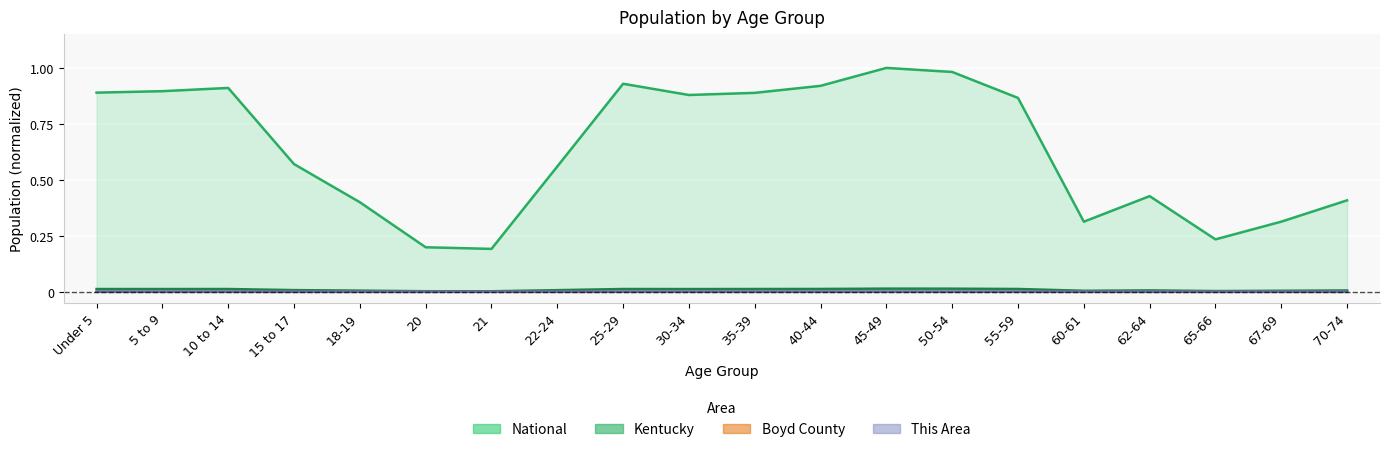

Between 45-49 and 62-64, which is larger?

45-49